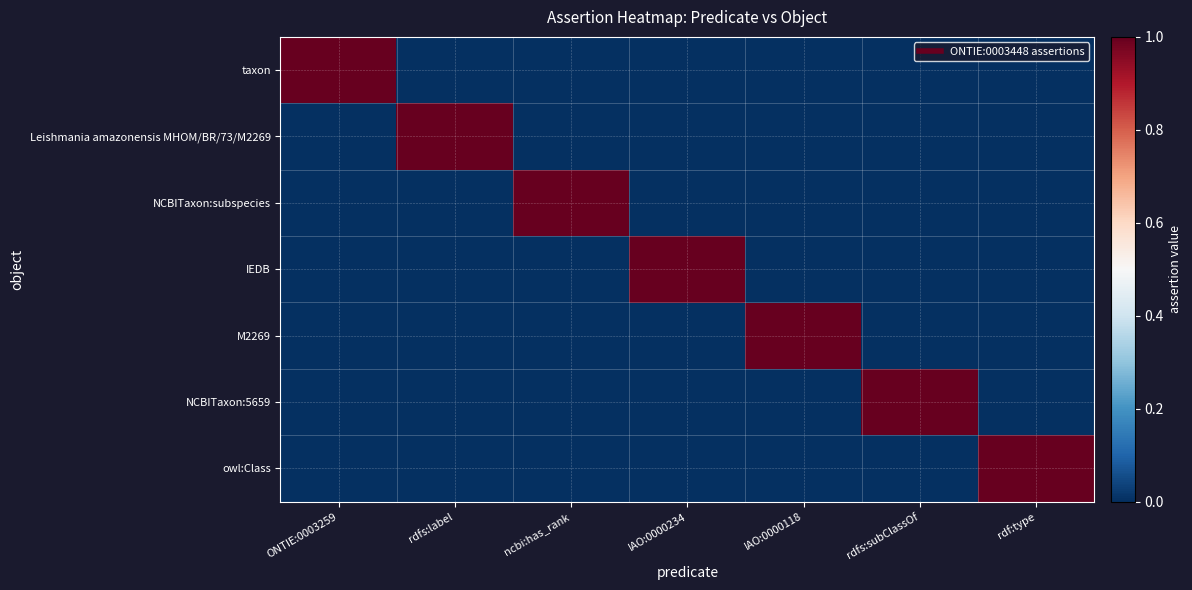

What is the greatest value displayed?

1